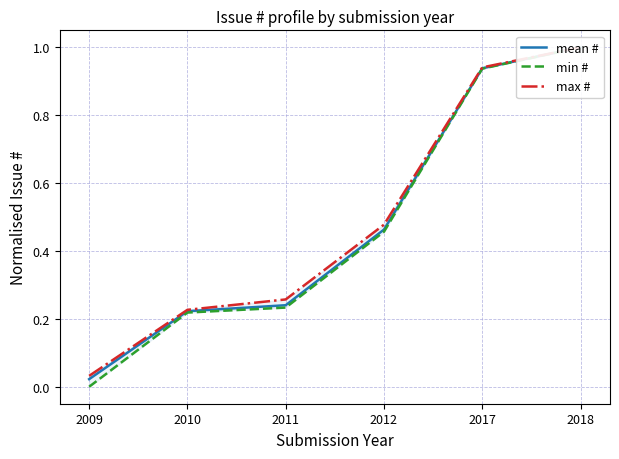

What is the value of the mean # point at the 5th from the left?

0.9